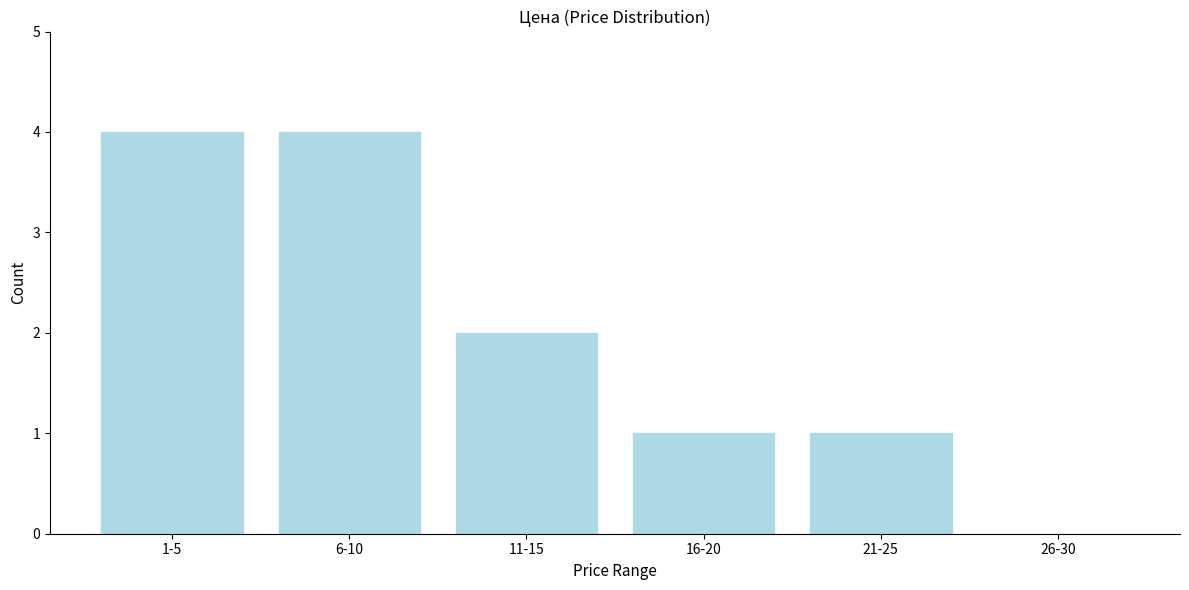

Reading left to right, transcribe all the data shown in this chart.

1-5=4	6-10=4	11-15=2	16-20=1	21-25=1	26-30=0